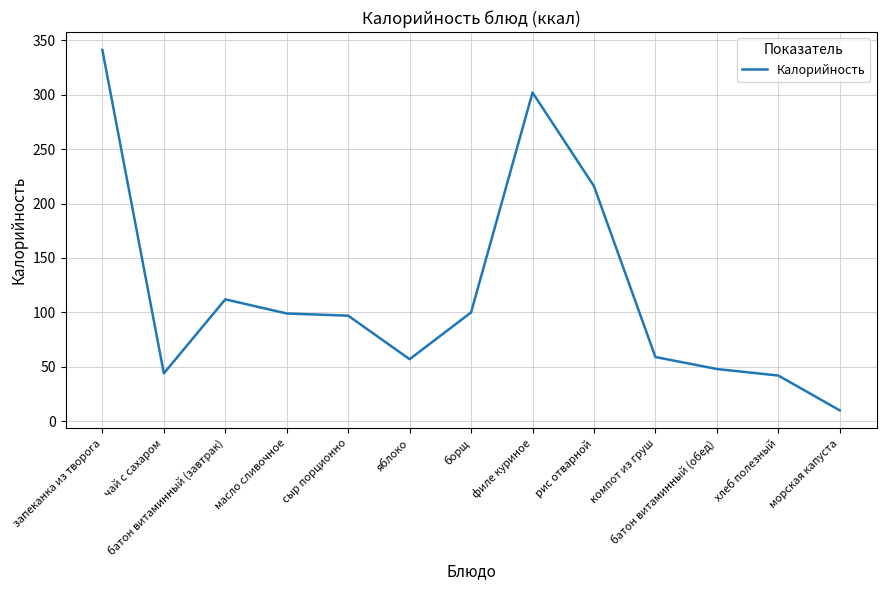

What is the ratio of the value at запеканка из творога to the value at морская капуста?

34.1